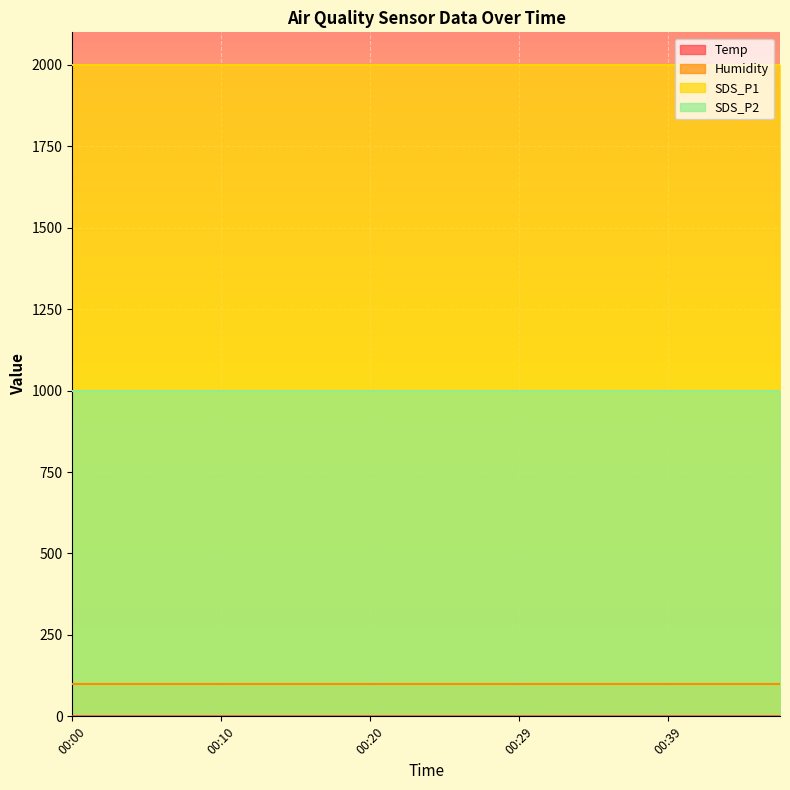

Reading right to left, list all the values displayed in this chart.

Temp: 00:47=0.2	00:44=0.2	00:42=0.2	00:39=0.2	00:37=0.2	00:34=0.2	00:32=0.1	00:29=0.1	00:27=0.1	00:25=0.1	00:22=0.1	00:20=0.1	00:17=0.1	00:15=0.1	00:12=0.1	00:10=0.1	00:07=0.1	00:05=0.1	00:02=0.1	00:00=0.1
Humidity: 00:47=99.9	00:44=99.9	00:42=99.9	00:39=99.9	00:37=99.9	00:34=99.9	00:32=99.9	00:29=99.9	00:27=99.9	00:25=99.9	00:22=99.9	00:20=99.9	00:17=99.9	00:15=99.9	00:12=99.9	00:10=99.9	00:07=99.9	00:05=99.9	00:02=99.9	00:00=99.9
SDS_P1: 00:47=1999.9	00:44=1999.9	00:42=1999.9	00:39=1999.9	00:37=1999.9	00:34=1999.9	00:32=1999.9	00:29=1999.9	00:27=1999.9	00:25=1999.9	00:22=1999.9	00:20=1999.9	00:17=1999.9	00:15=1999.9	00:12=1999.9	00:10=1999.9	00:07=1999.9	00:05=1999.9	00:02=1999.9	00:00=1999.9
SDS_P2: 00:47=999.9	00:44=999.9	00:42=999.9	00:39=999.9	00:37=999.9	00:34=999.9	00:32=999.9	00:29=999.9	00:27=999.9	00:25=999.9	00:22=999.9	00:20=999.9	00:17=999.9	00:15=999.9	00:12=999.9	00:10=999.9	00:07=999.9	00:05=999.9	00:02=999.9	00:00=999.9